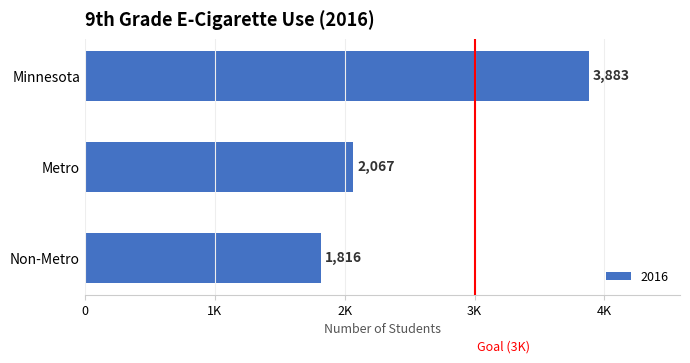

Does the chart contain any negative values?

No